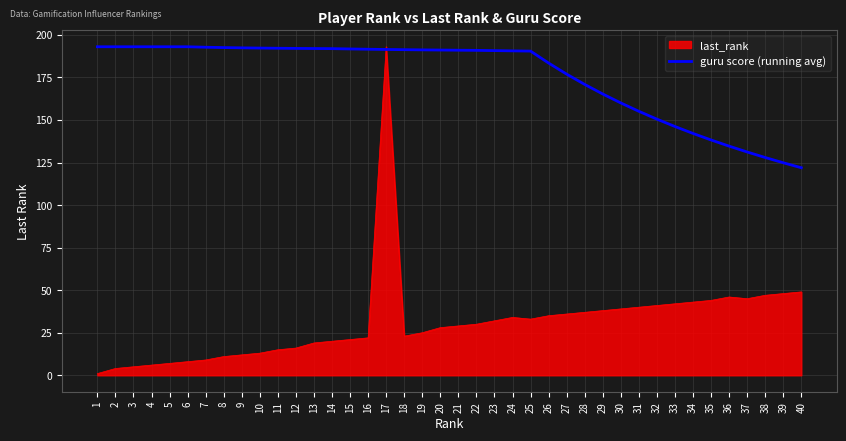

True or false: last_rank has a value of 11.4 at 29.

False